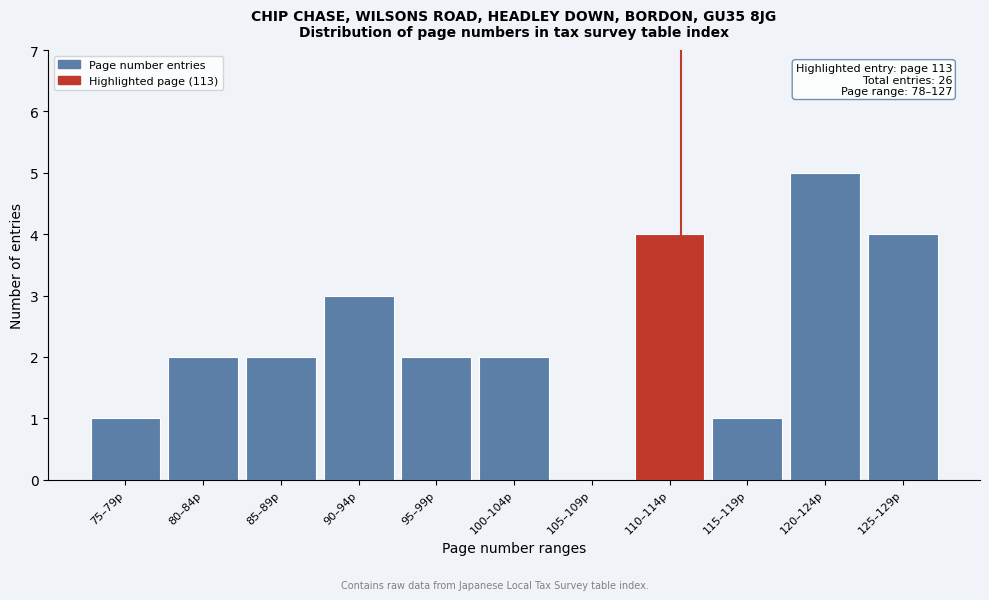

Reading left to right, what are all the values shown in this chart?

75–79p=1	80–84p=2	85–89p=2	90–94p=3	95–99p=2	100–104p=2	105–109p=0	110–114p=4	115–119p=1	120–124p=5	125–129p=4